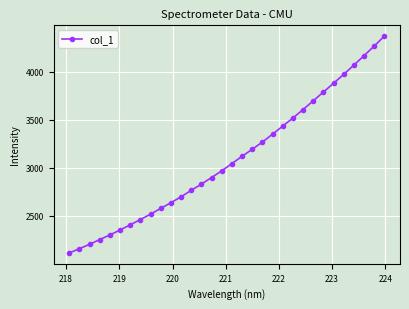

What is the value of the 9th point from the left?

2518.3